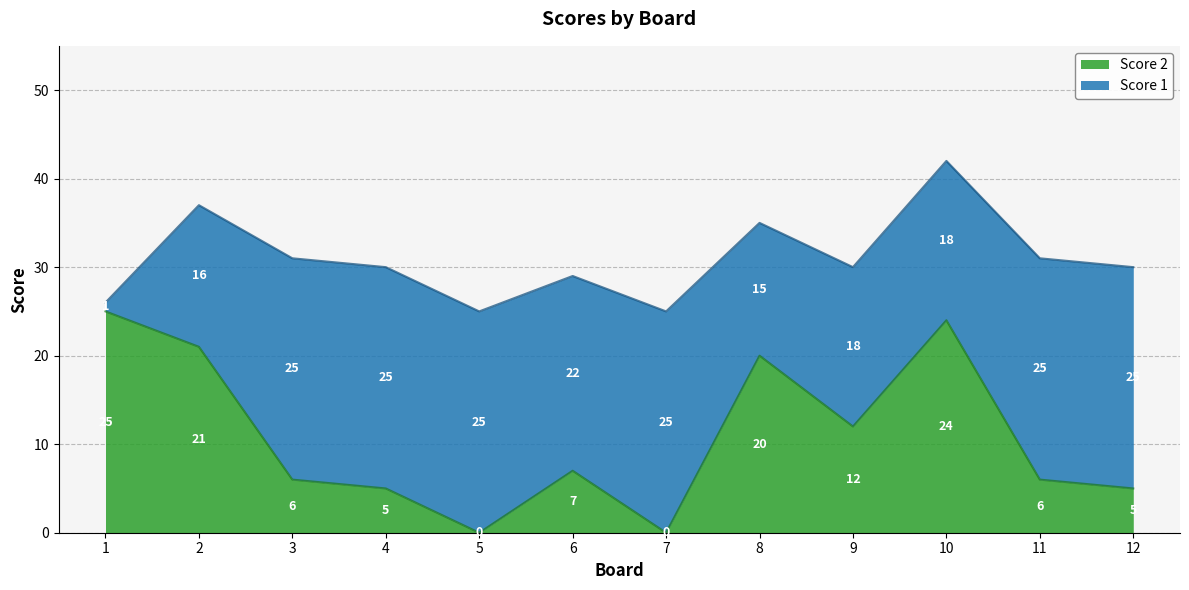

The chart shows a value of -10 at 7. True or false?

False